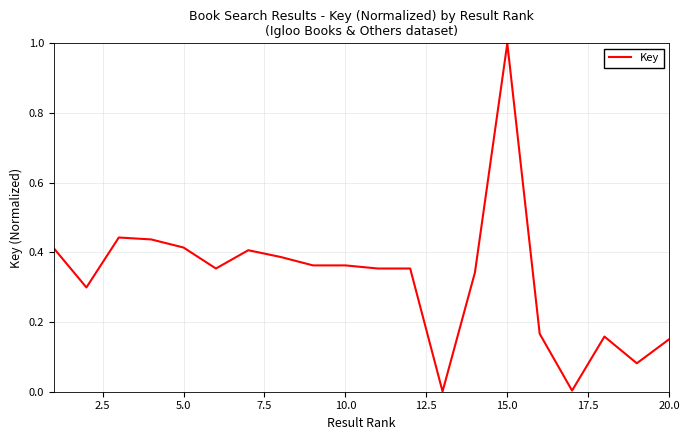

What is the difference between the maximum and minimum values?

1.0